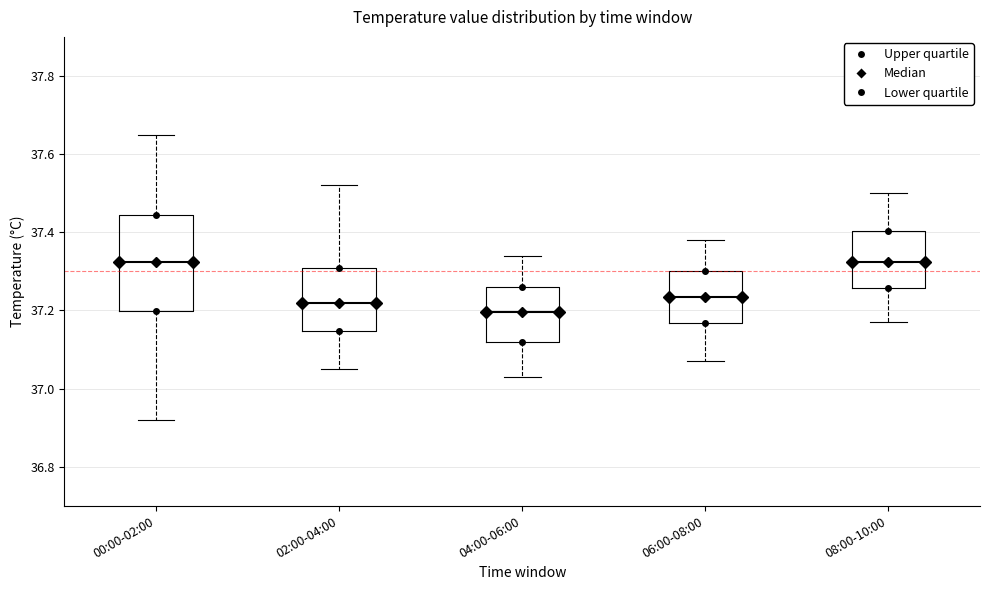

Which box has the lowest median line?

04:00-06:00